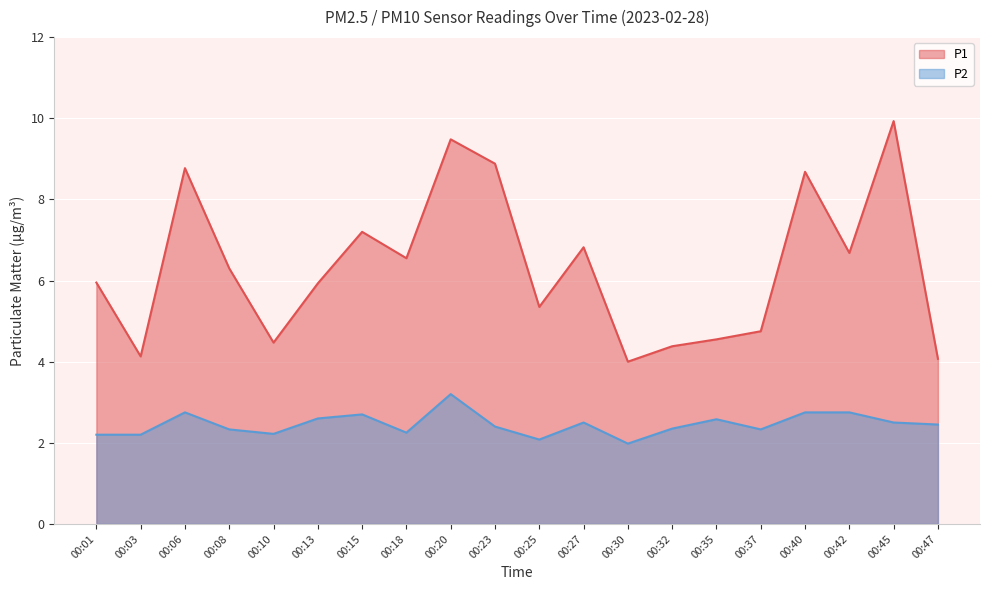

Between 00:23 and 00:01, which is larger?

00:23